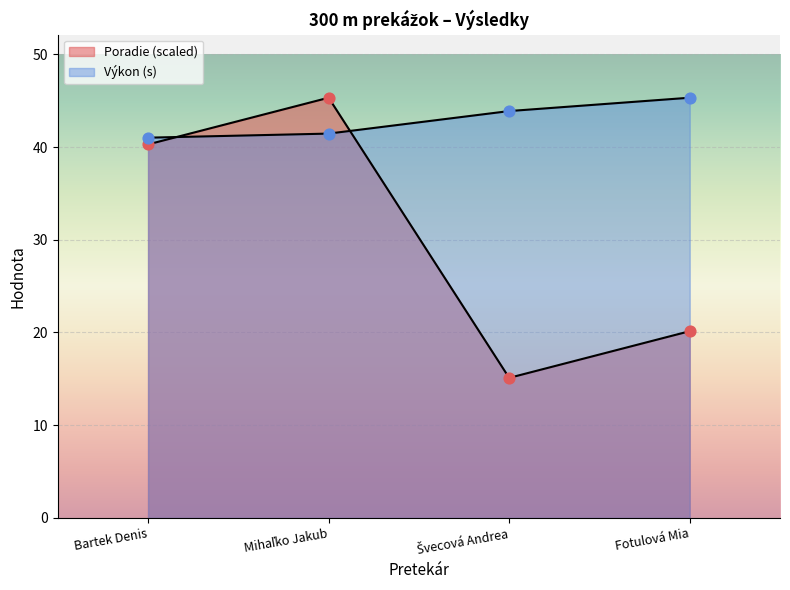

Is the value of Výkon at Bartek Denis greater than the value of Poradie at Švecová Andrea?

Yes